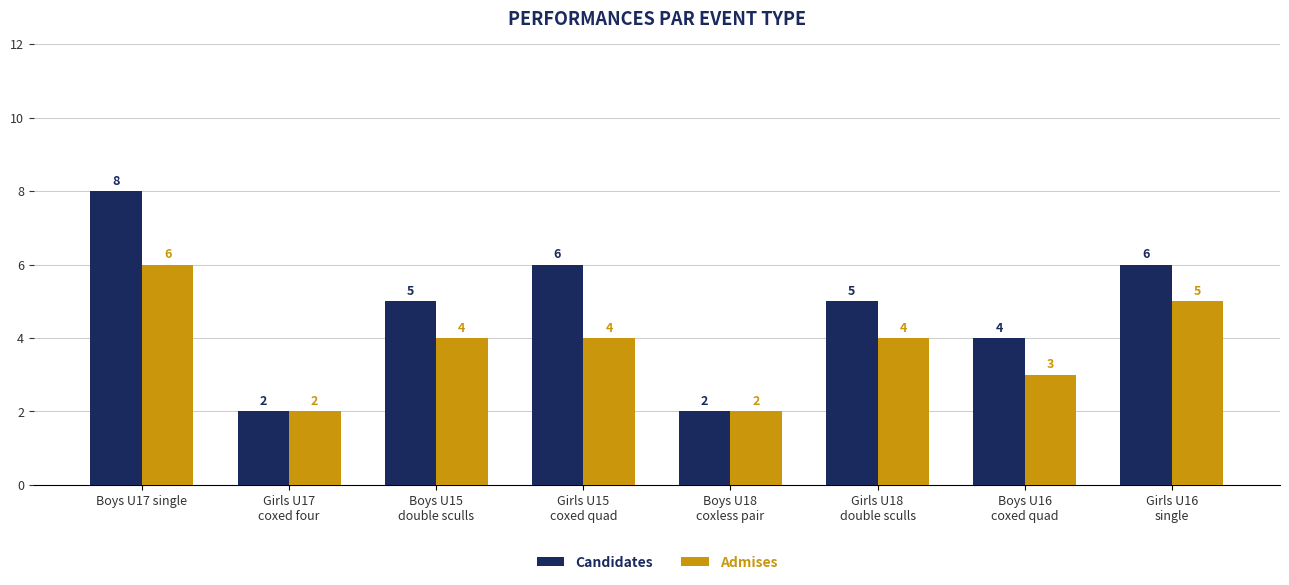

Which category has the highest value in the Candidates series?

Boys U17 single